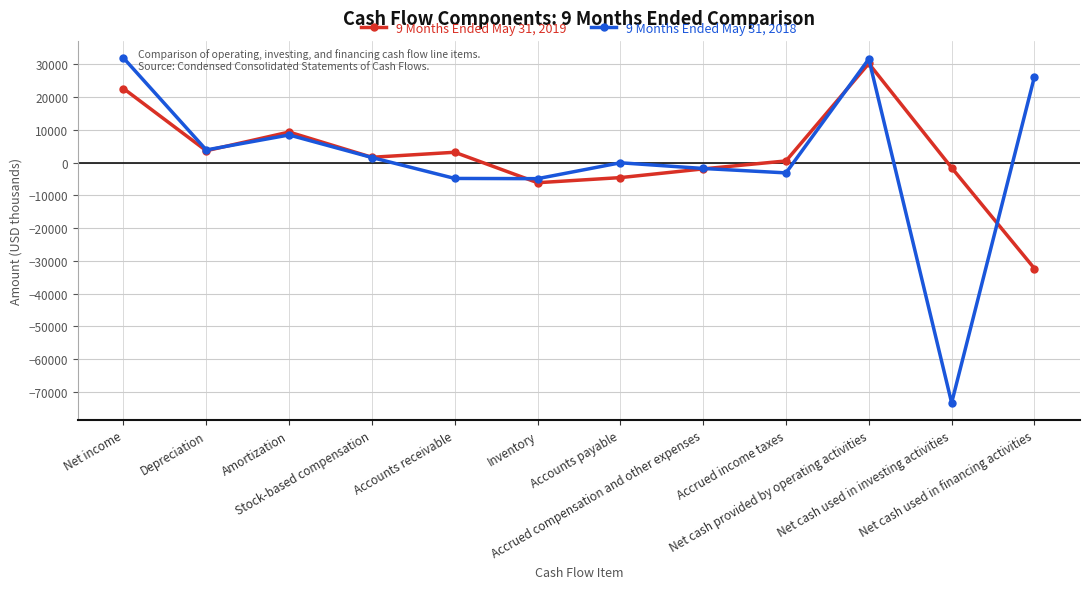

How many times do 9 Months Ended May 31, 2018 and 9 Months Ended May 31, 2019 cross each other?

6